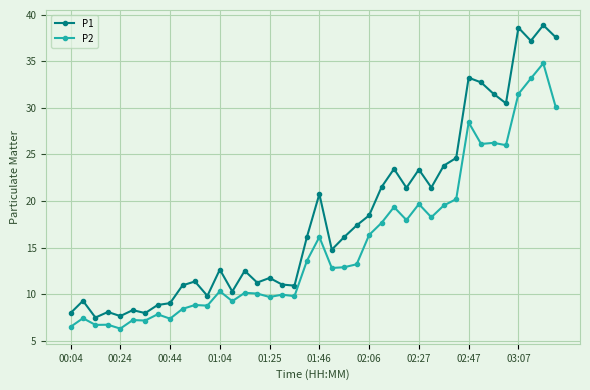

Which series has the largest total across all categories?

P1